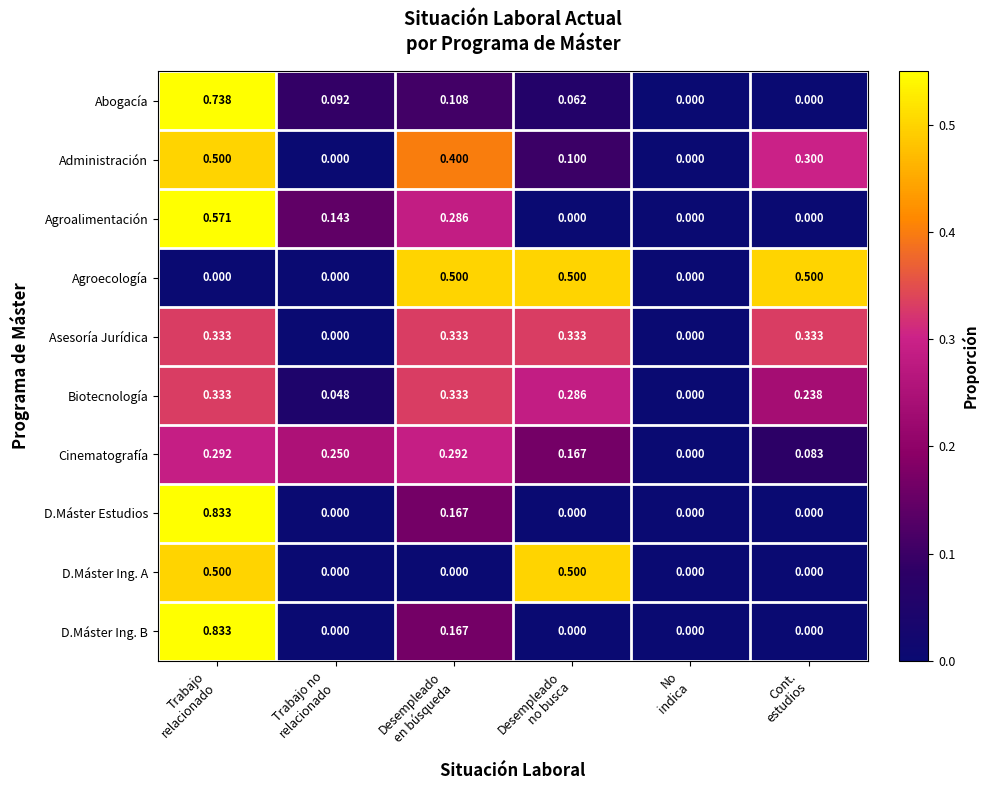

Which series has the largest total across all categories?

Agroecología